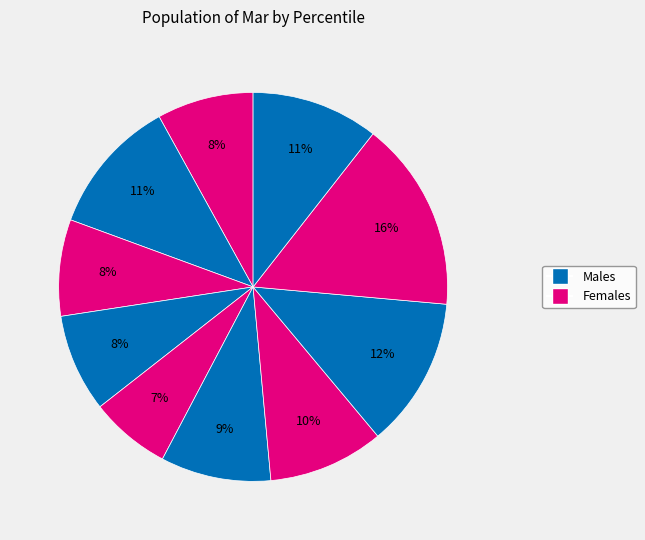

How many segments does this pie chart have?

10